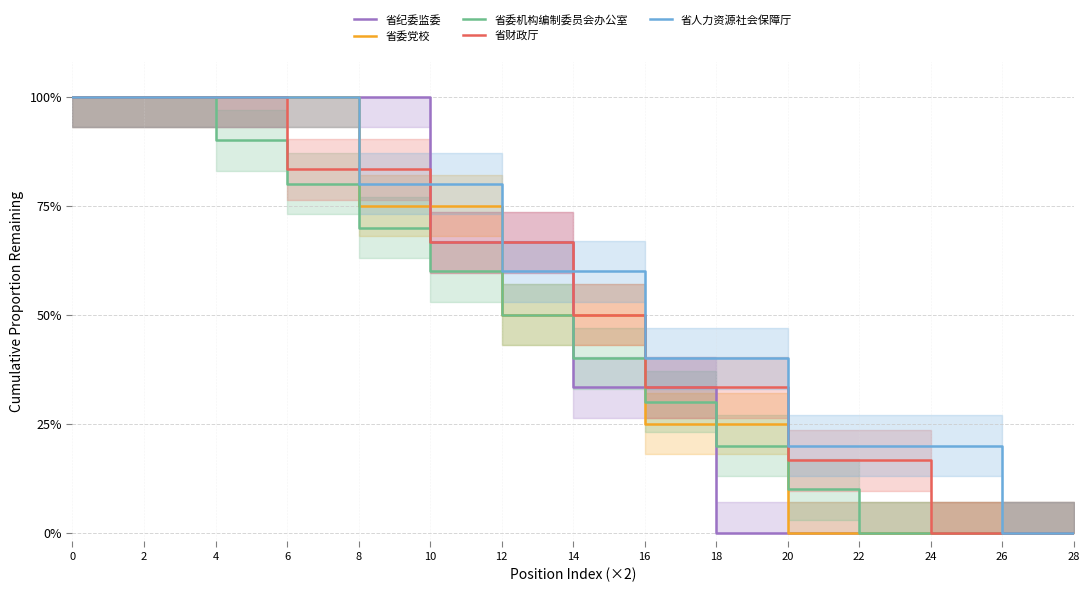

What is the difference between the second highest and minimum values in the 省委党校 series?

1.0